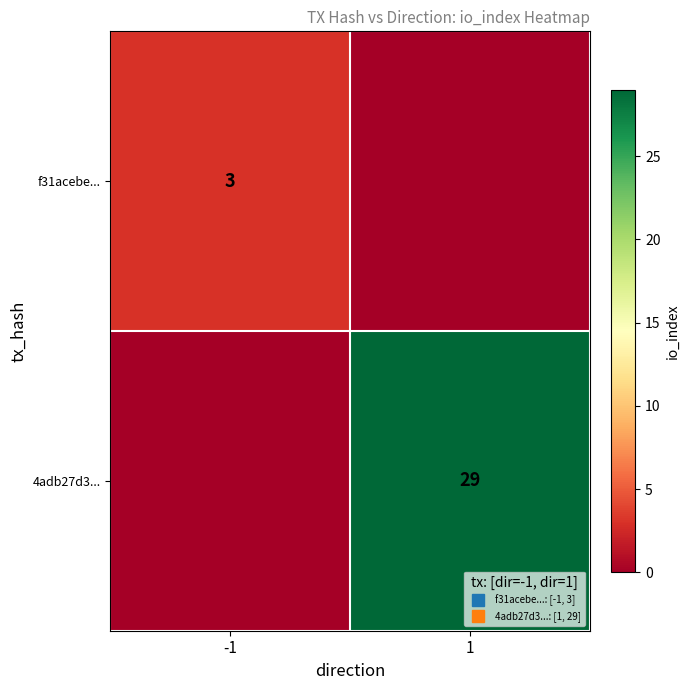

Rank the series at 1 from lowest to highest value.

f31acebe..., 4adb27d3...